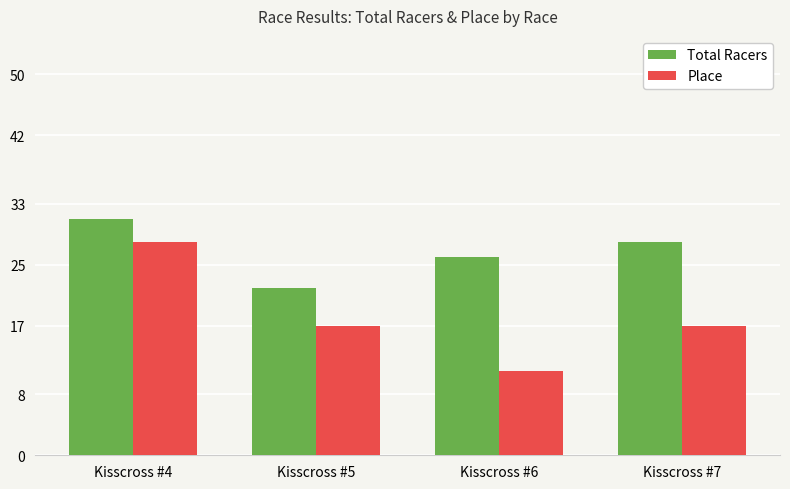

What is the difference between the maximum and minimum values in the Place series?

17